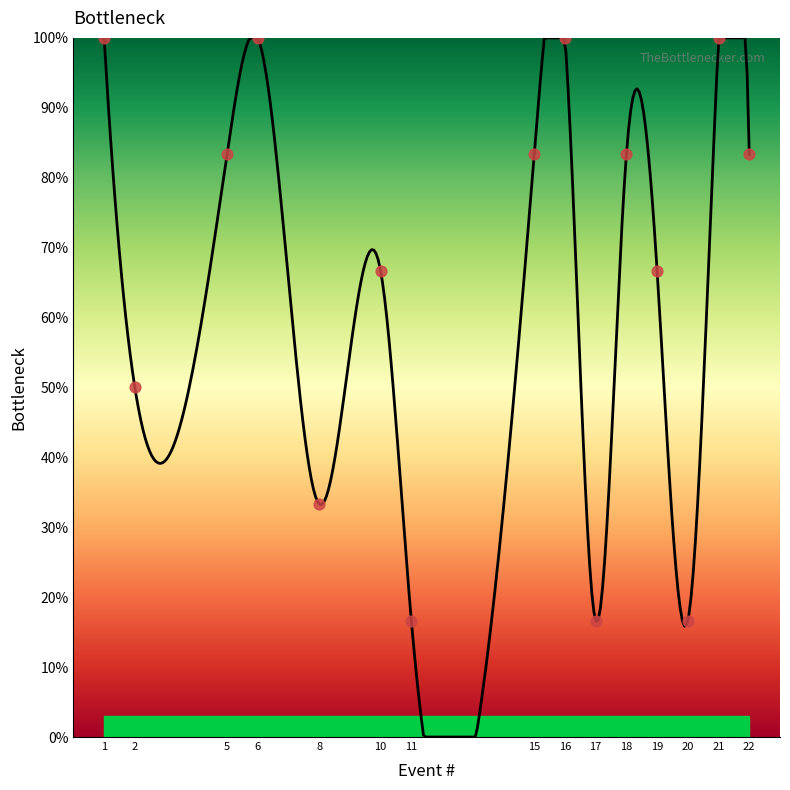

Approximately how many times larger is the value at 19 compared to 18?

0.8